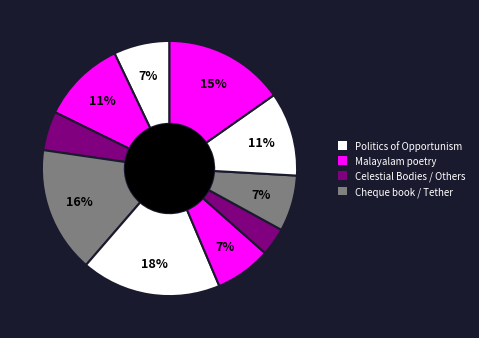

How many slices are in this pie chart?

10